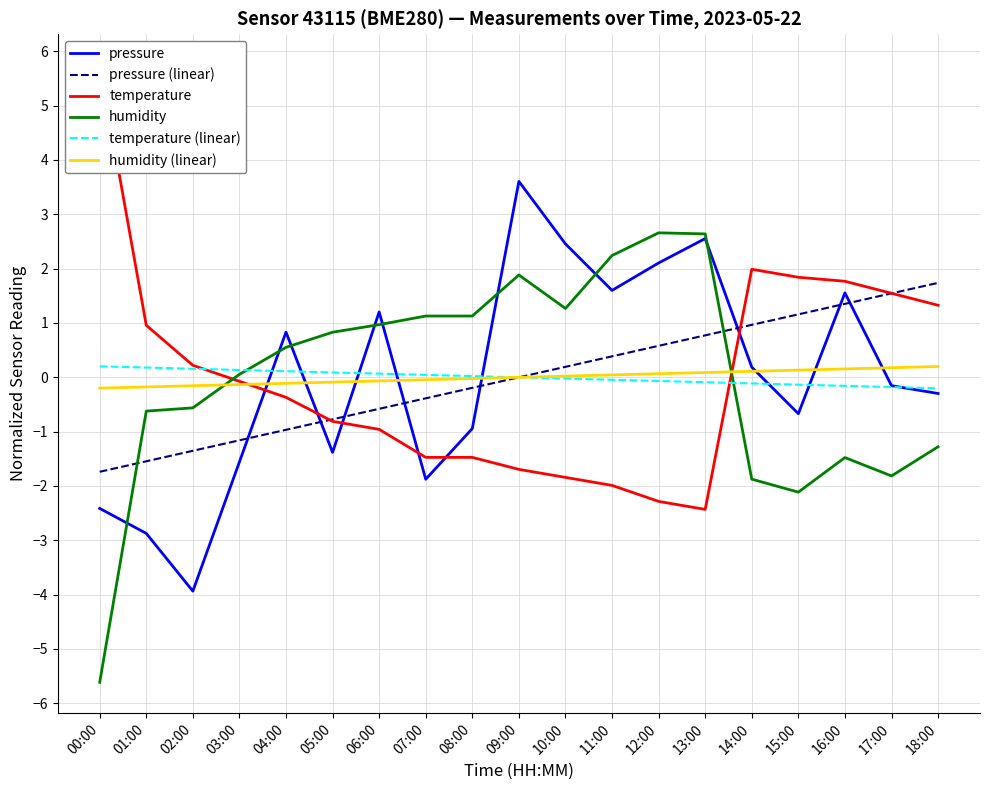

What is the label of the 17th point from the left?

16:00